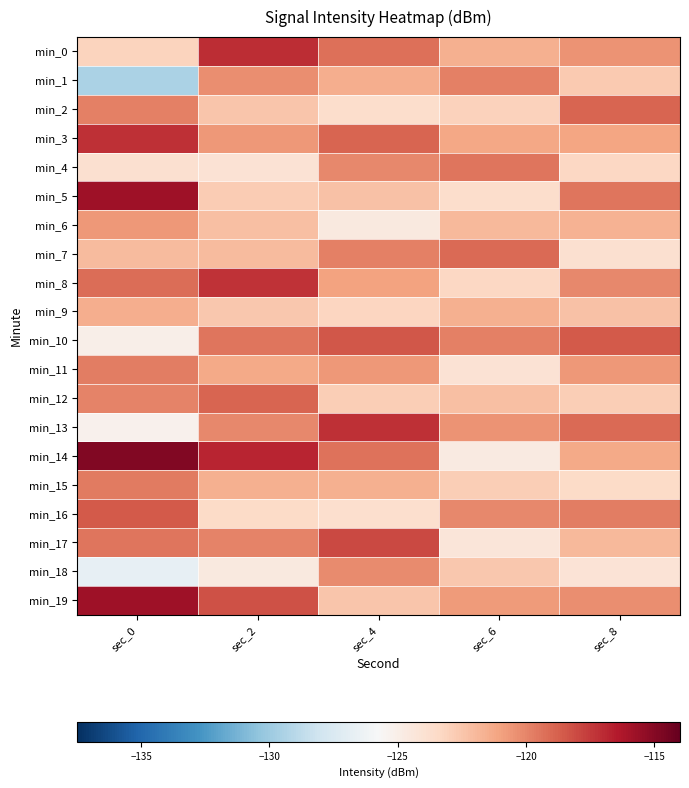

Which series has the largest range (max minus min)?

min_14